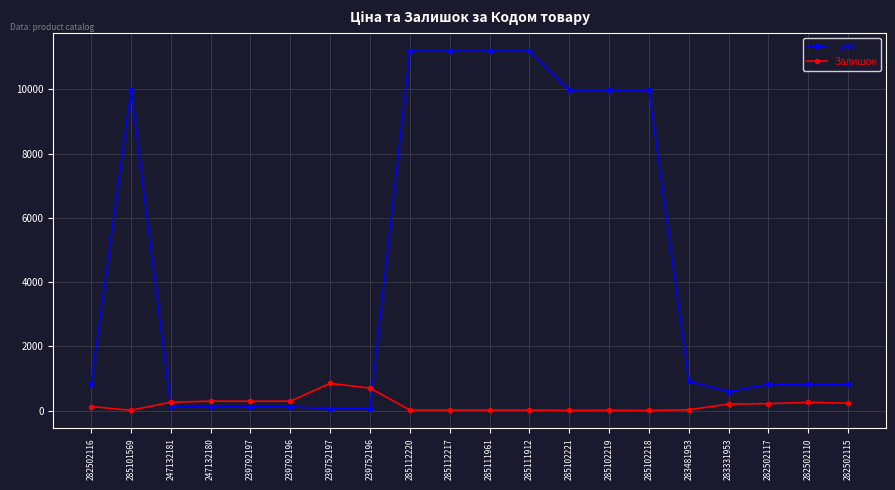

At how many categories does at least one series exceed 9268?

8